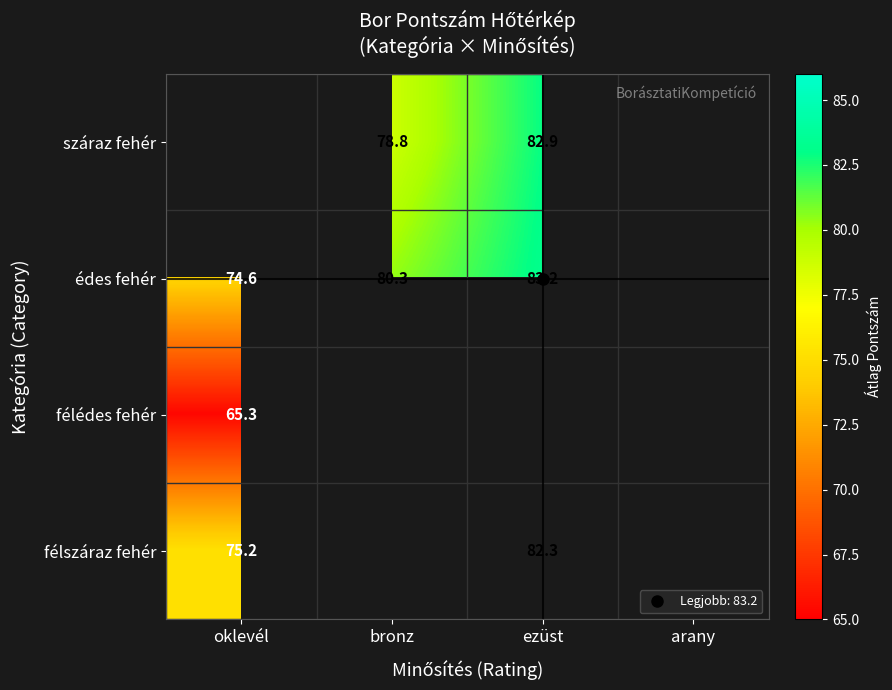

Where does the félszáraz fehér series first go above 82?

ezüst